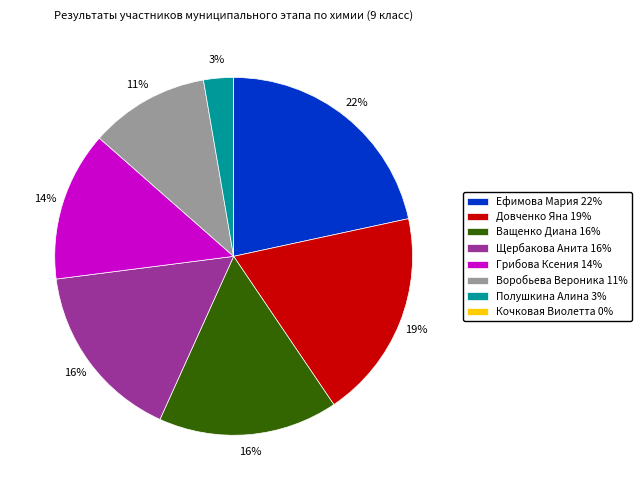

Does any single category account for the majority?

No